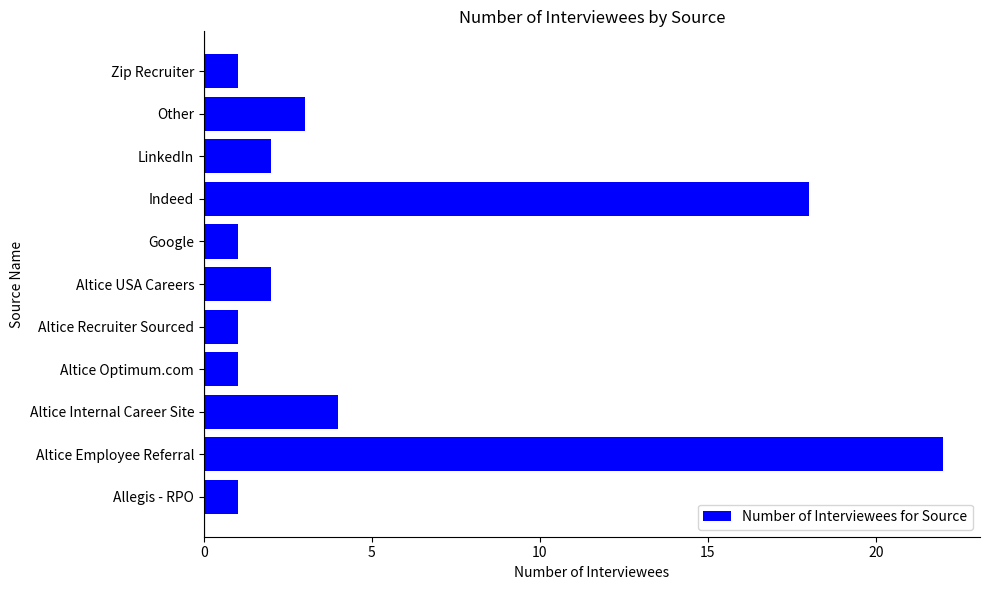

Approximately how many times larger is the value at Allegis - RPO compared to Google?

1.0